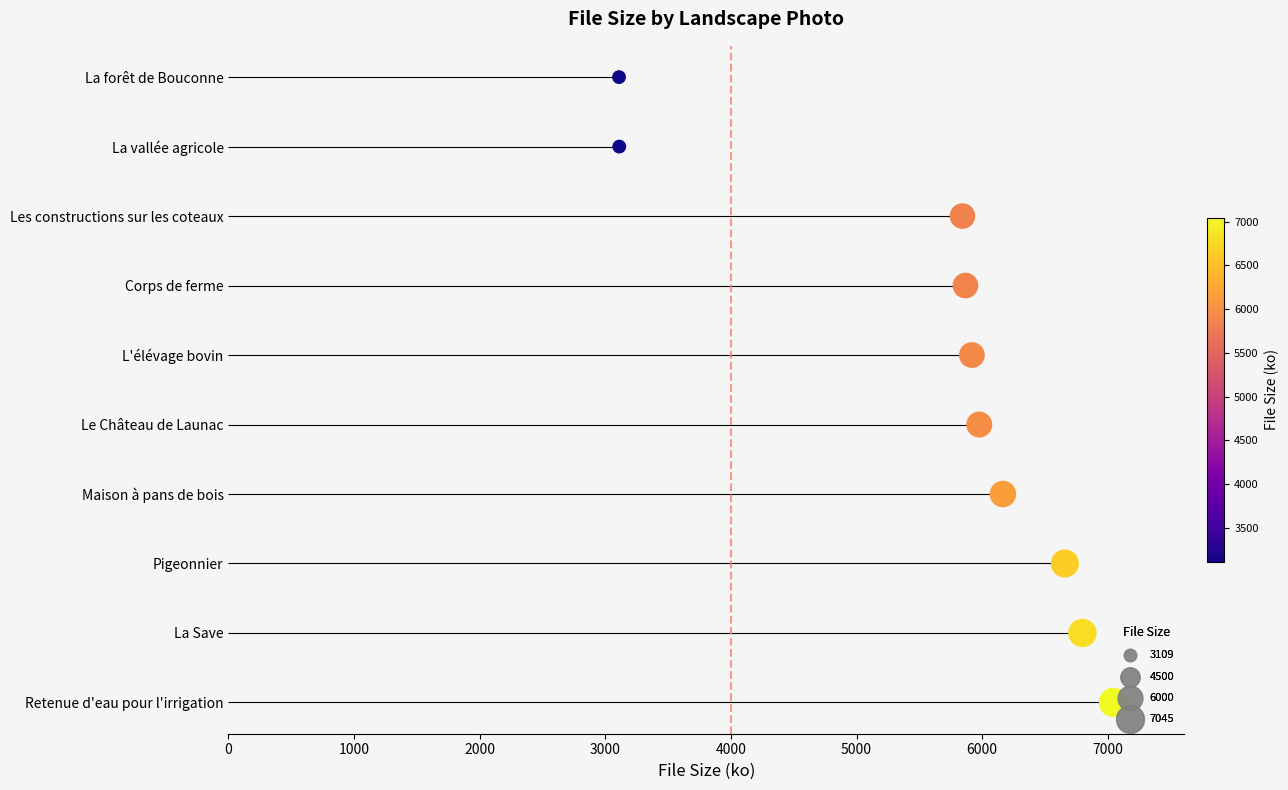

Approximately how many times larger is the value at 1000 compared to 4000?

0.2